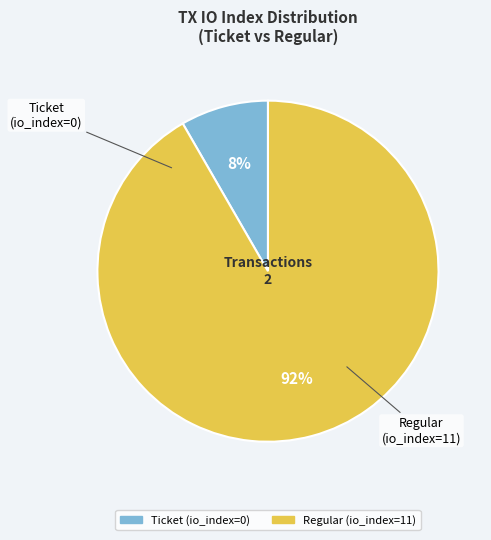

Combined, do Ticket (io_index=0) and Regular (io_index=11) account for over 50%?

Yes